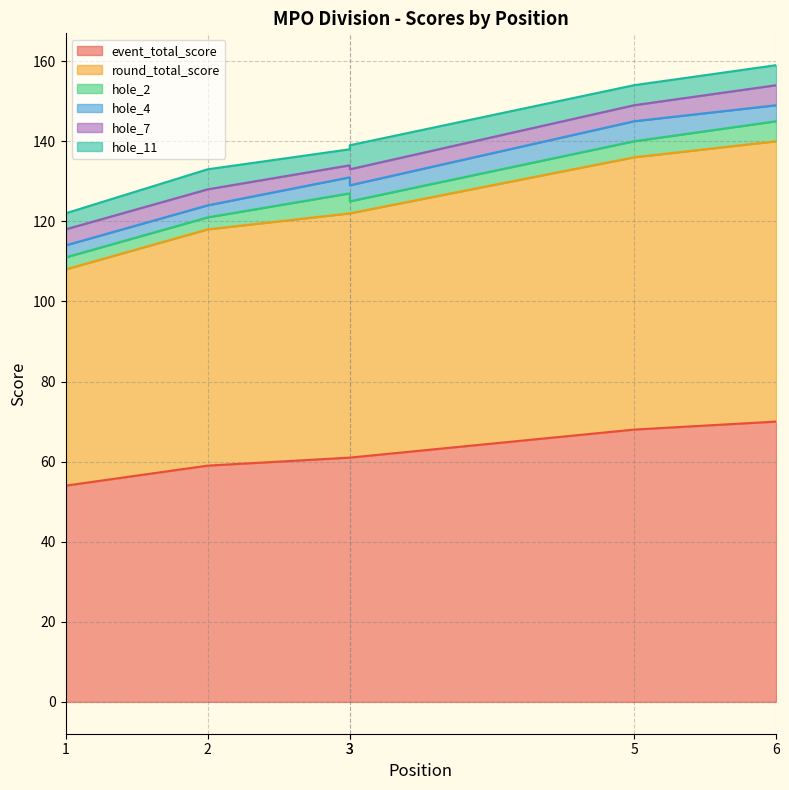

Reading left to right, list all the values displayed in this chart.

event_total_score: 54	59	61	61	68	70
round_total_score: 54	59	61	61	68	70
hole_2: 3	3	5	3	4	5
hole_4: 3	3	4	4	5	4
hole_7: 4	4	3	4	4	5
hole_11: 4	5	4	6	5	5